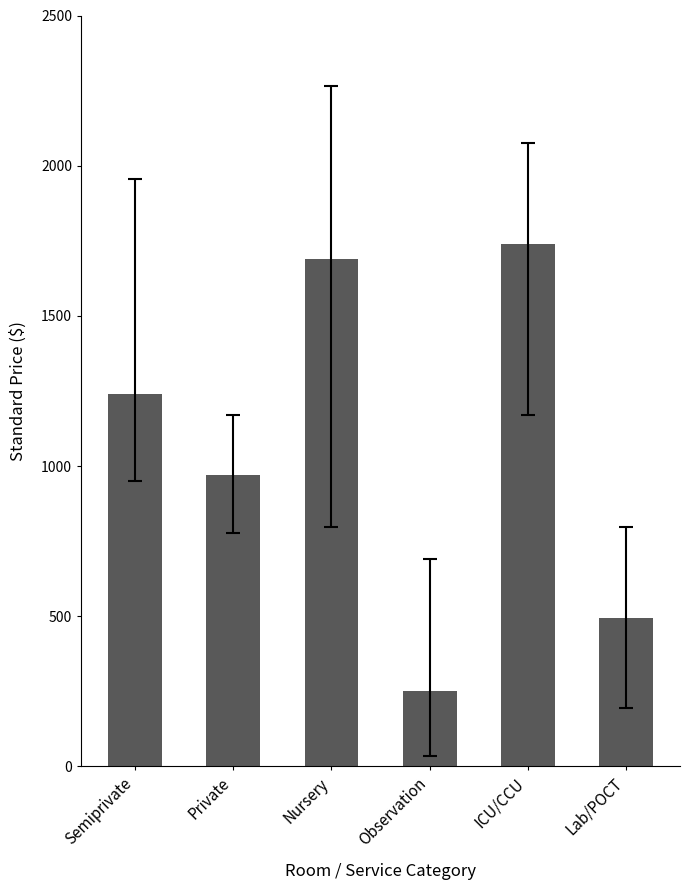

At which category does the chart reach its minimum across all series?

Observation